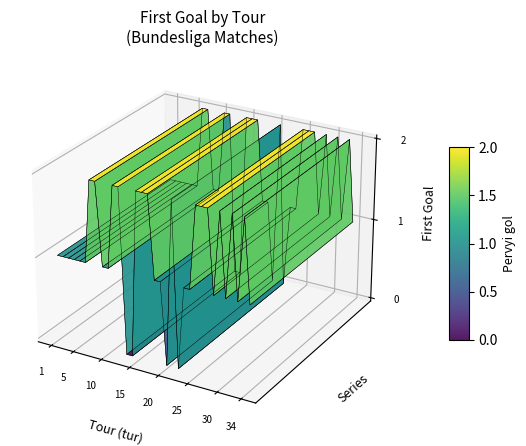

Reading left to right, extract all data points from this chart.

1	1	1	1	1	1	2	2	1	1	2	2	0	0	2	2	2	1	1	0	2	0	1	1	2	2	2	1	2	1	2	1	2	1